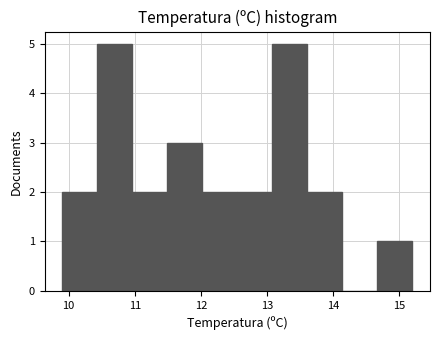

How tall is the bar that spans 10.43 to 10.96 on the x-axis? Neither the bar edges nor the heights are printed on the chart, so give them approximately, as read against the axes.

5